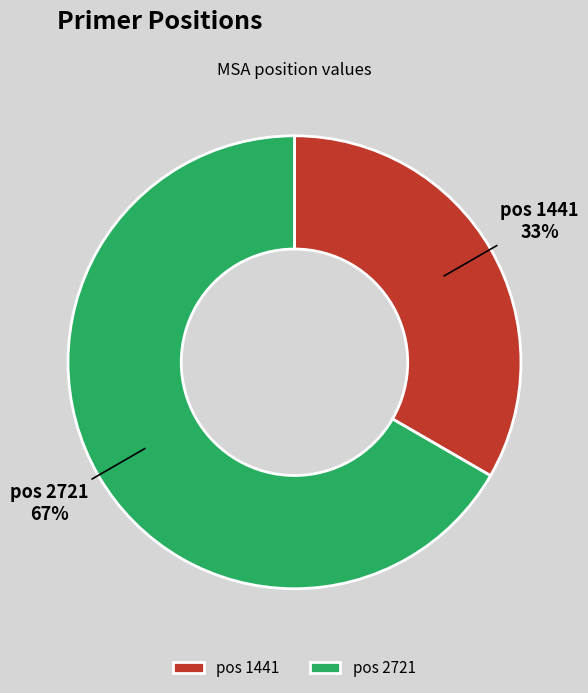

Is there any slice that represents more than half of the pie?

Yes